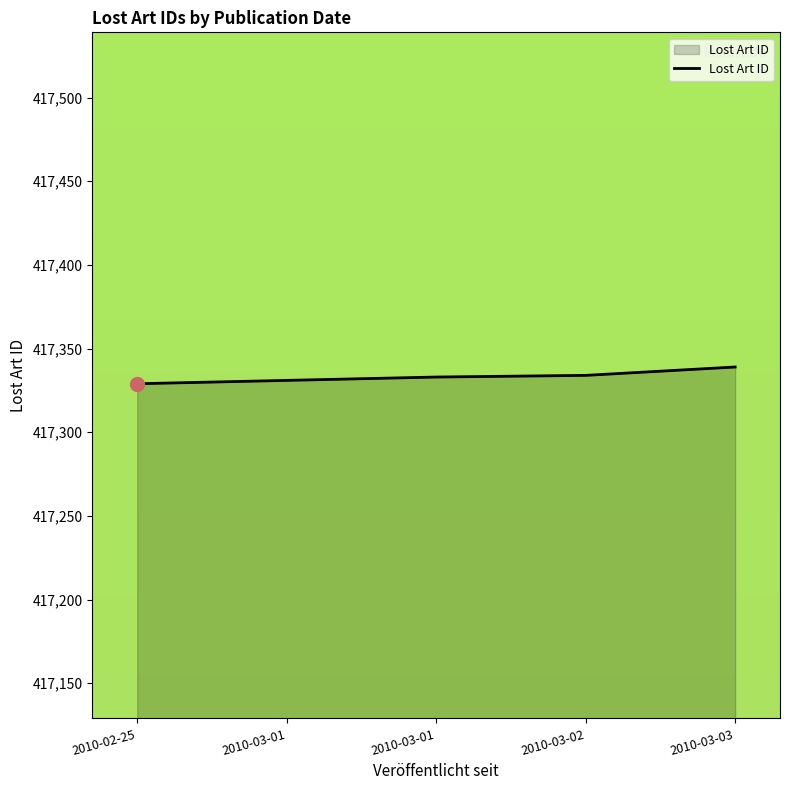

Reading left to right, what are all the values shown in this chart?

417329	417331	417333	417334	417339